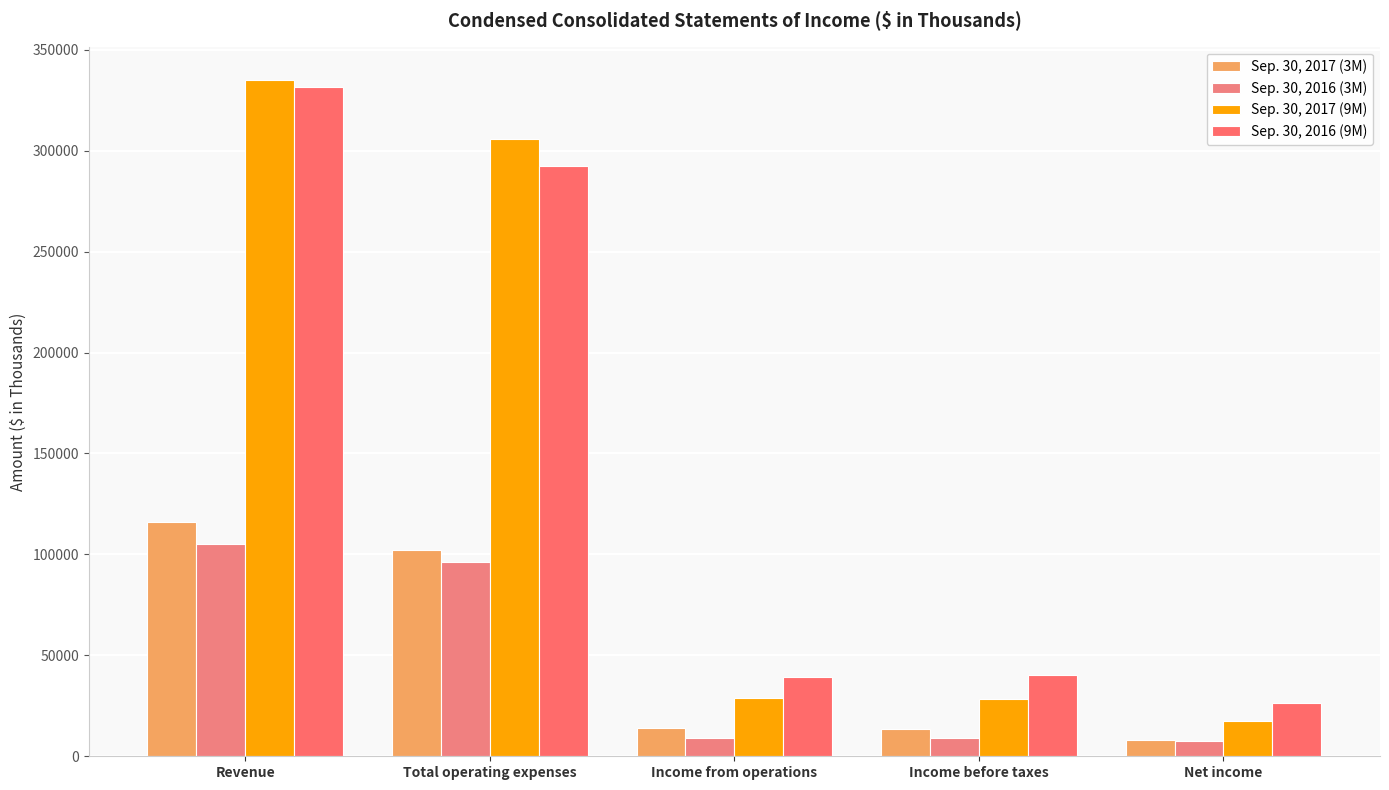

Which series has the widest spread of values?

Sep. 30, 2017 (9M)